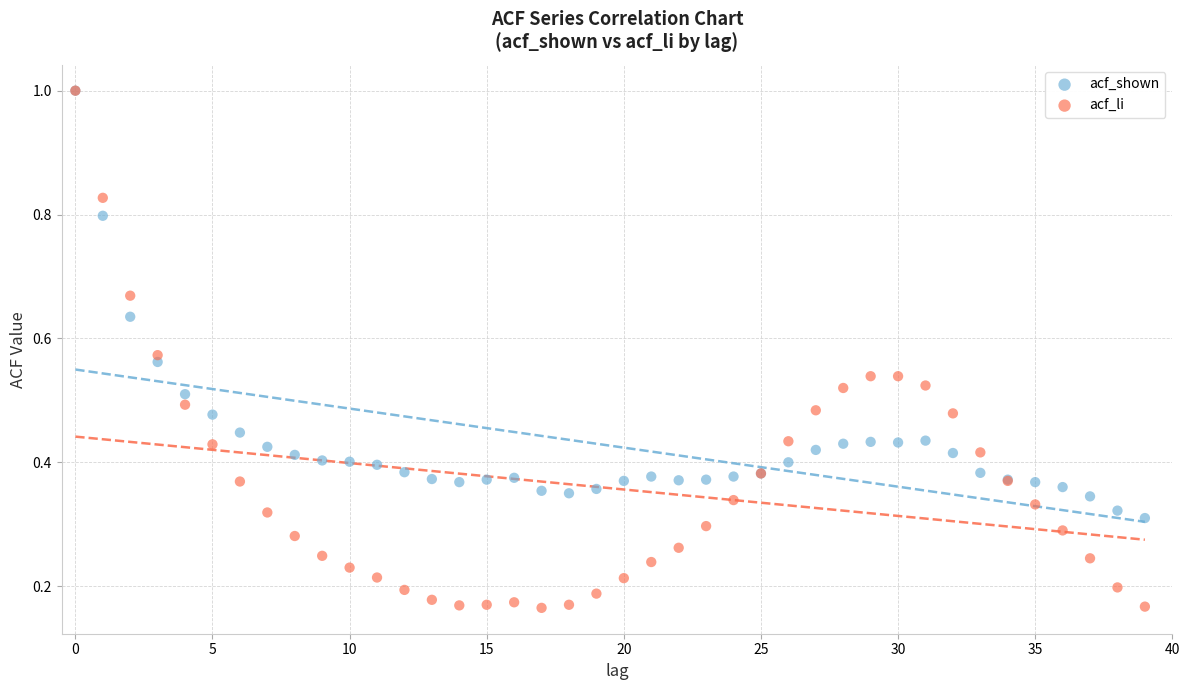

Which series contains the lowest Y value?

acf_li